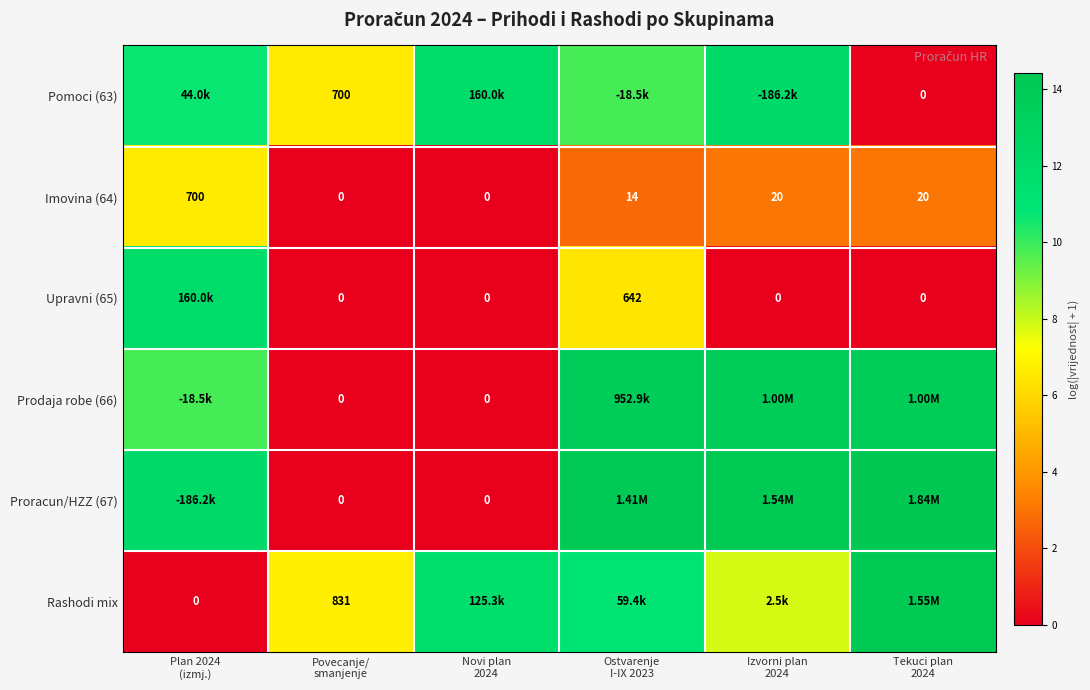

Rank the categories by Upravni (65) value from lowest to highest.

Povecanje/ smanjenje, Novi plan 2024, Izvorni plan 2024, Tekuci plan 2024, Ostvarenje I-IX 2023, Plan 2024 (izmj.)